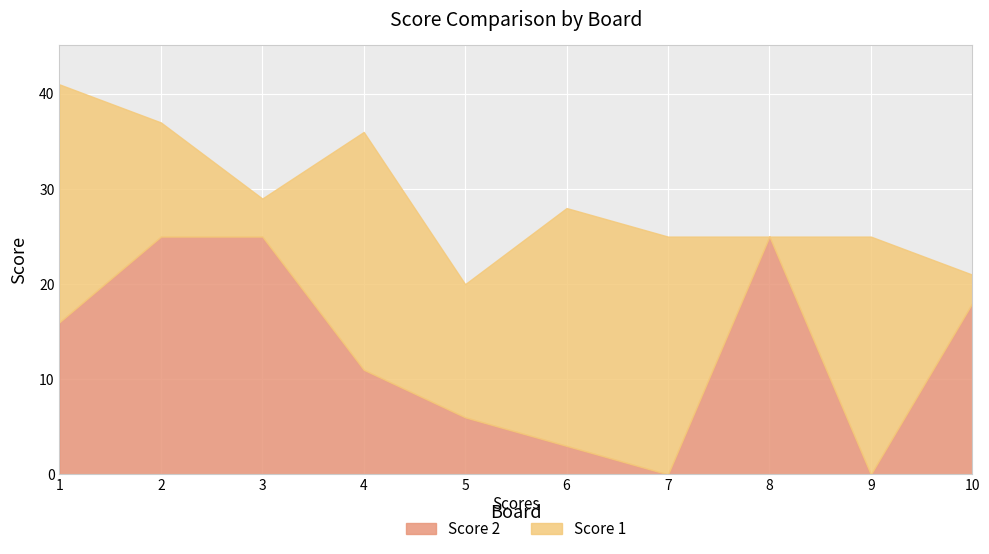

True or false: the data has more than 0 interior local peaks.

True